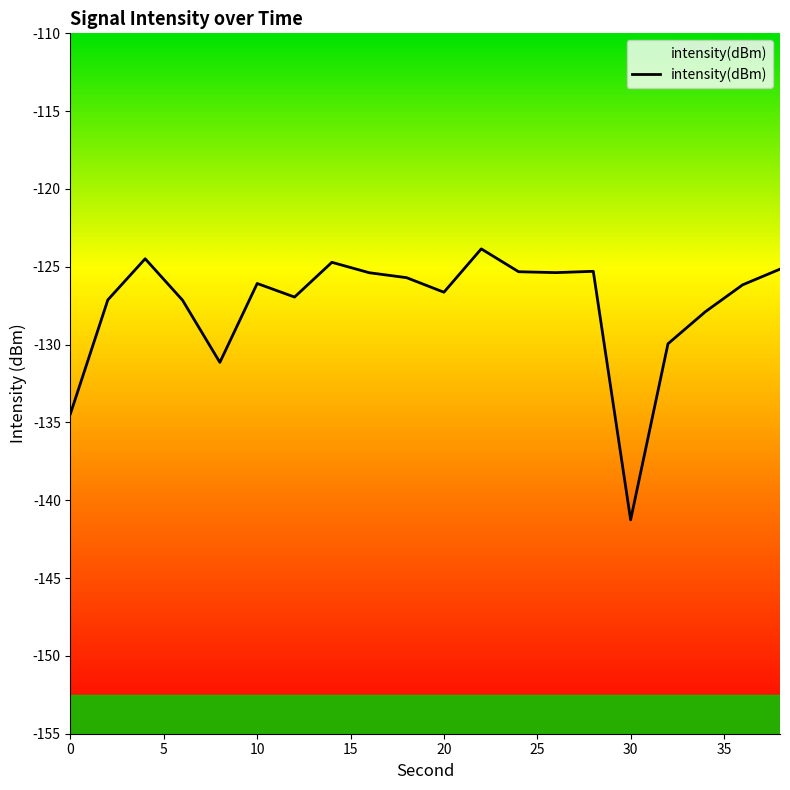

What is the difference between the maximum and minimum values?

17.4